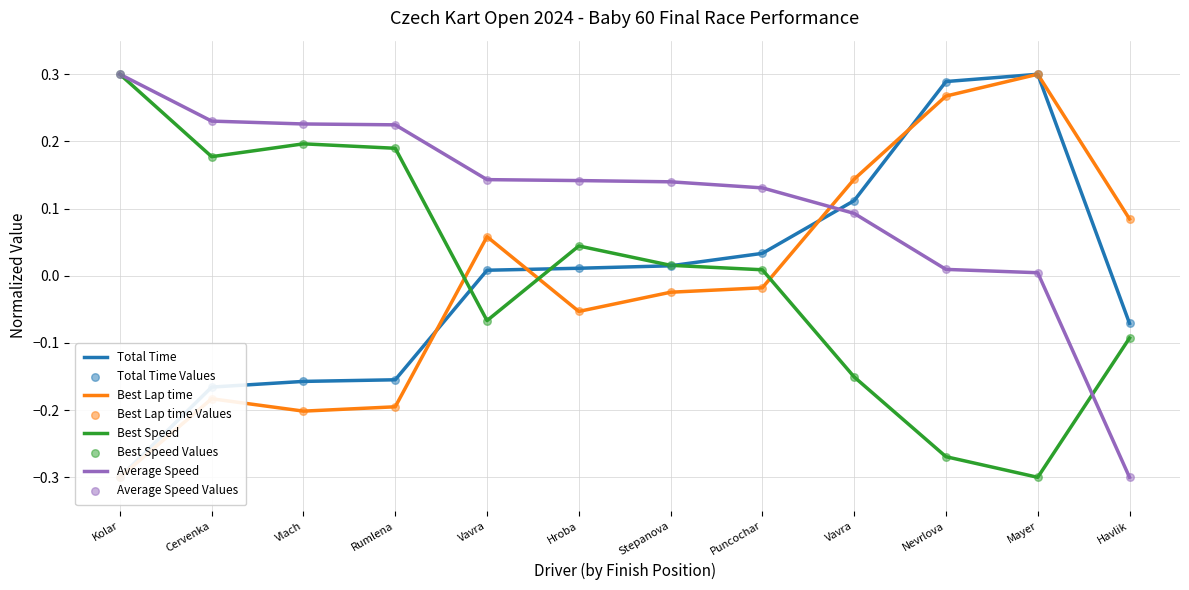

Is the value of Best Lap time at Hroba greater than the value of Best Speed at Hroba?

No